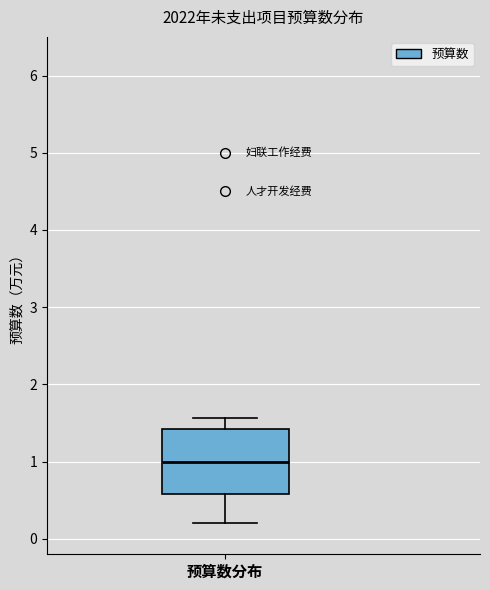

Where is the upper edge of the box for 预算数分布 on the y-axis? The values are not printed on the chart, so give them approximately, as read against the axis.

1.4